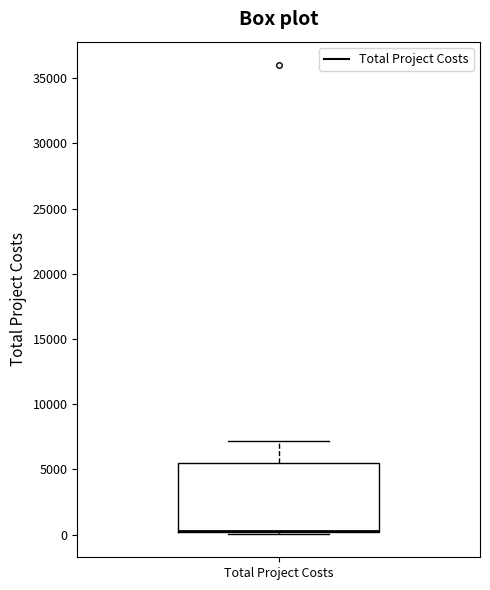

Read this box plot against the y-axis: the position of the median line, the range covered by the box, and the ends of both whiskers. The values are not printed on the chart, so give them approximately, as read against the axis.

median 500 (drawn on the box's lower edge), box 0 to 5500, whiskers 0 to 7000